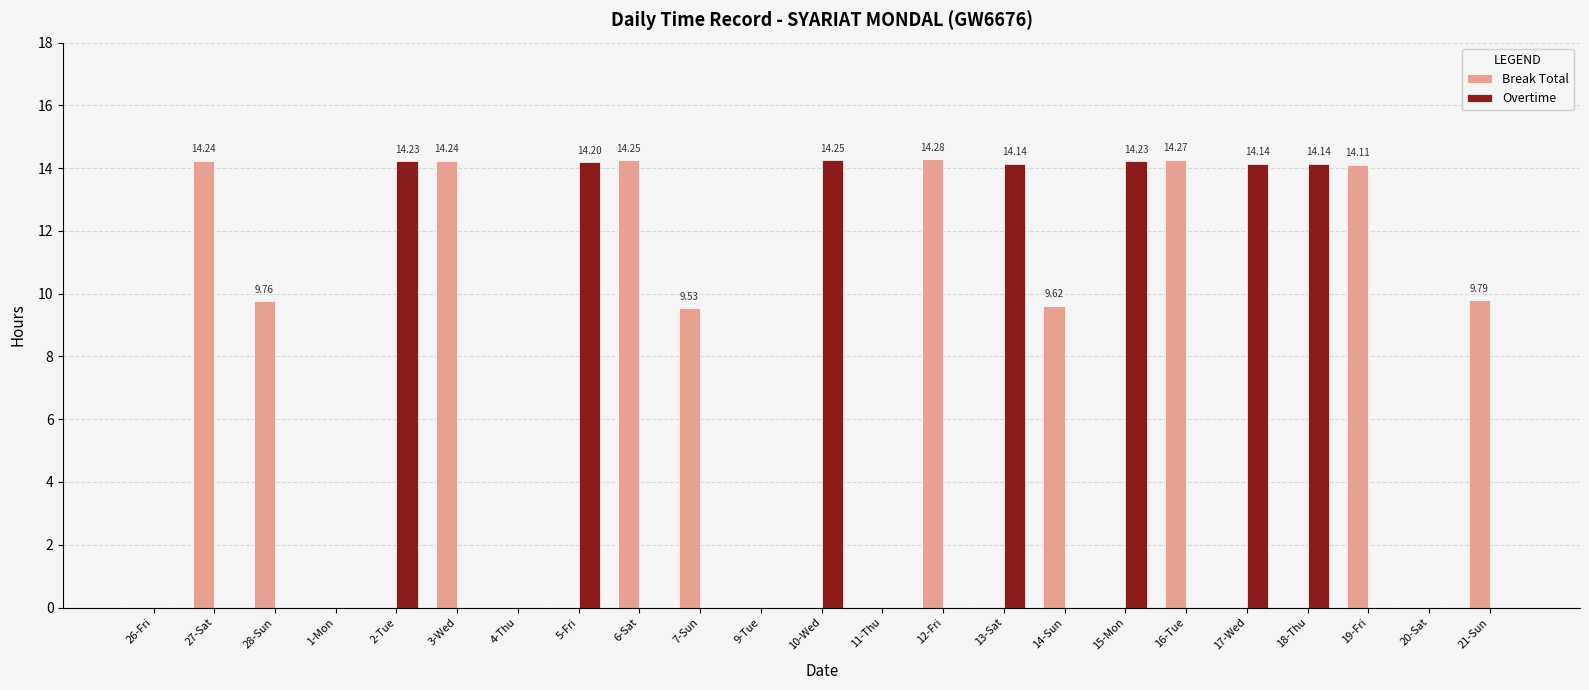

Which series has the largest total across all categories?

Break Total